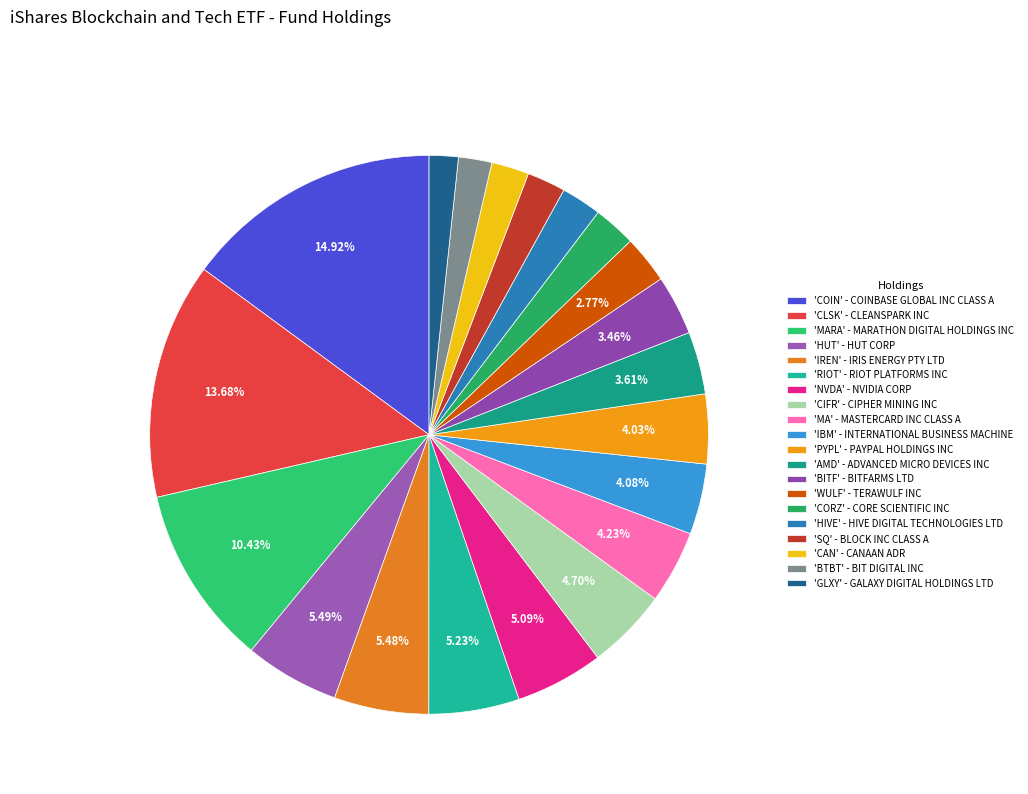

What is the smallest slice in the pie chart?

GALAXY DIGITAL HOLDINGS LTD